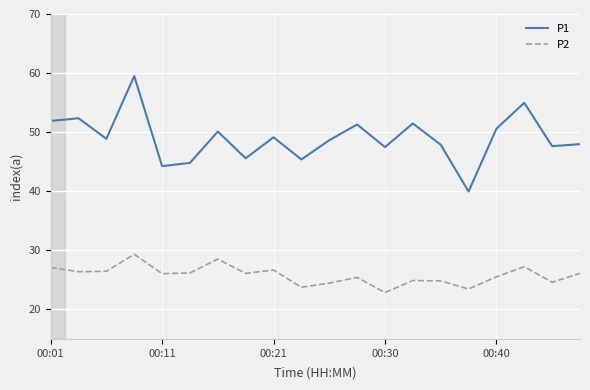

What is the minimum value for P1?

40.0